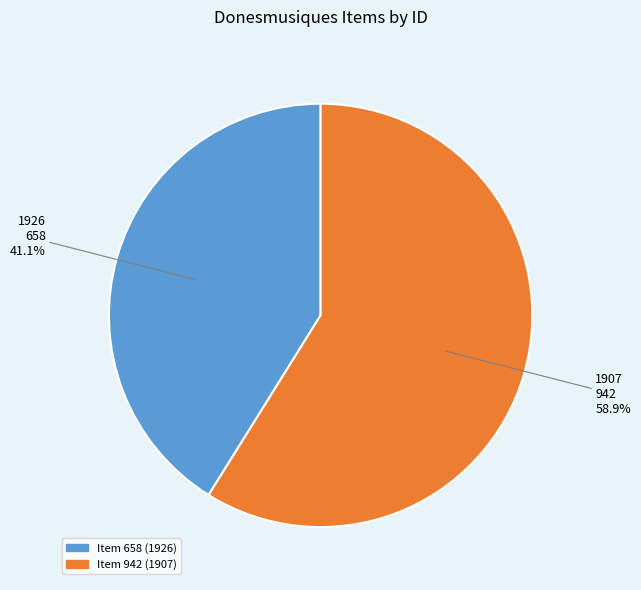

Which slice represents more than half of the pie?

https://donesmusiques.net/items/show/942